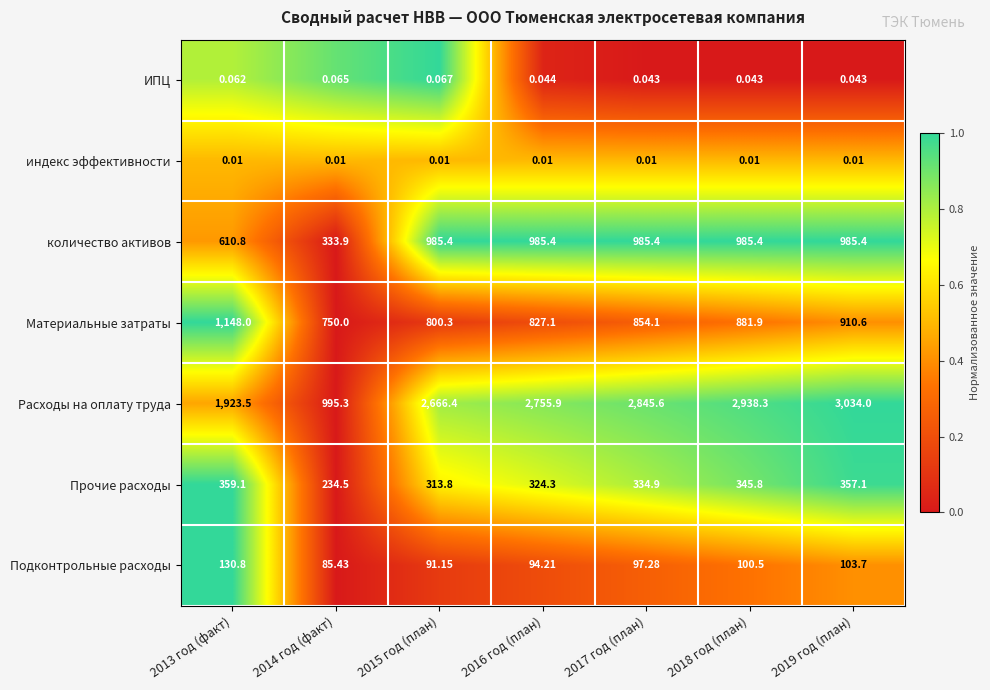

Rank the series by their maximum value, from lowest to highest.

индекс эффективности, ИПЦ, Подконтрольные расходы, Прочие расходы, количество активов, Материальные затраты, Расходы на оплату труда